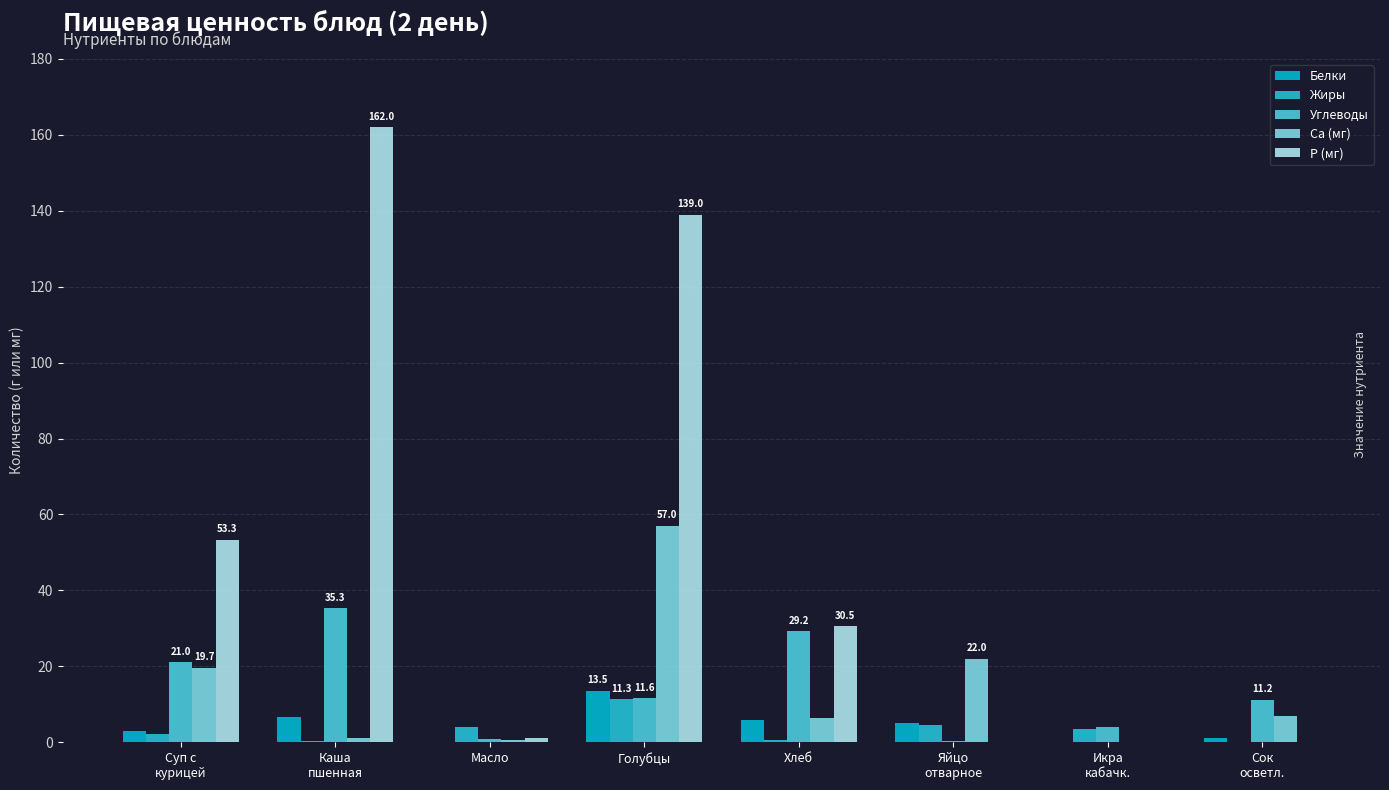

What is the value of the Углеводы bar at the 8th from the left?

11.2